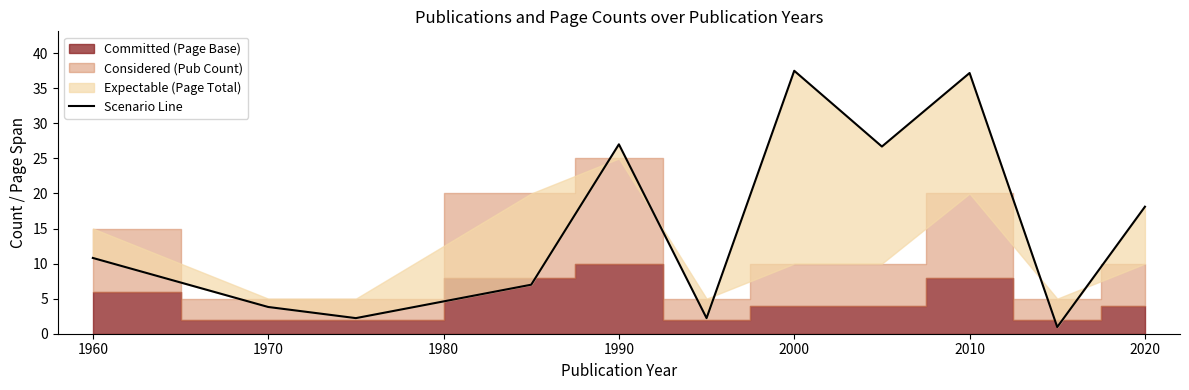

What is the sum of all values?

173.5